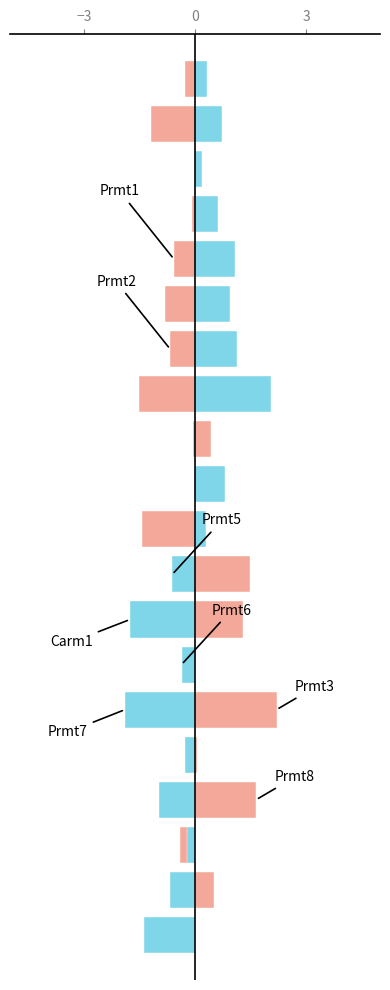

What is the difference between the maximum and minimum values in the SDS_P2 series?

4.0